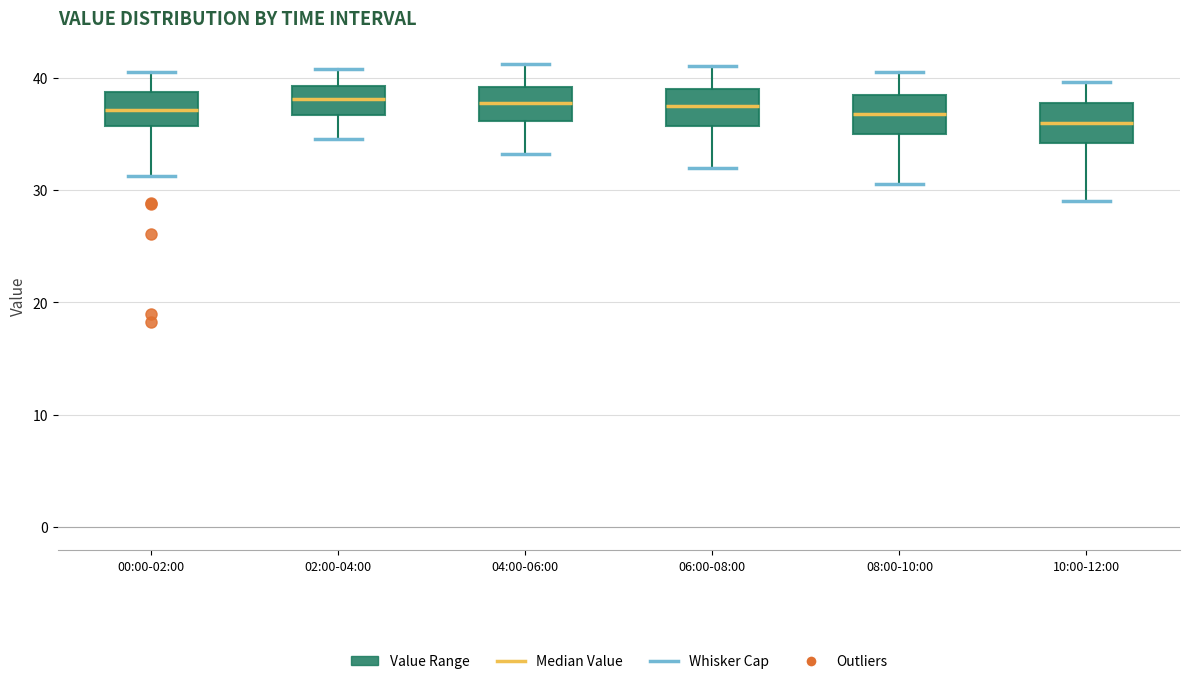

Reading left to right, transcribe this box plot: for each box, give where its median line is, the range the box spans, and where its two whiskers end, as read against the y-axis. The values are not printed on the chart, so give them approximately, as read against the axis.

00:00-02:00: median 37, box 36 to 39, whiskers 31 to 40
02:00-04:00: median 38, box 37 to 39, whiskers 35 to 41
04:00-06:00: median 38, box 36 to 39, whiskers 33 to 41
06:00-08:00: median 37, box 36 to 39, whiskers 32 to 41
08:00-10:00: median 37, box 35 to 38, whiskers 31 to 41
10:00-12:00: median 36, box 34 to 38, whiskers 29 to 40